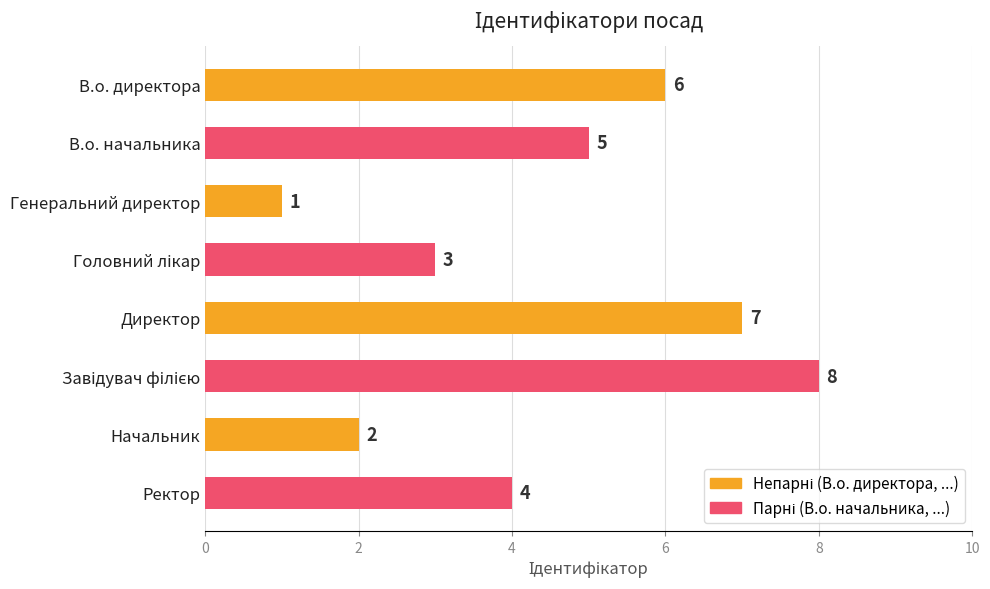

At which category does the chart reach its minimum across all series?

Генеральний директор